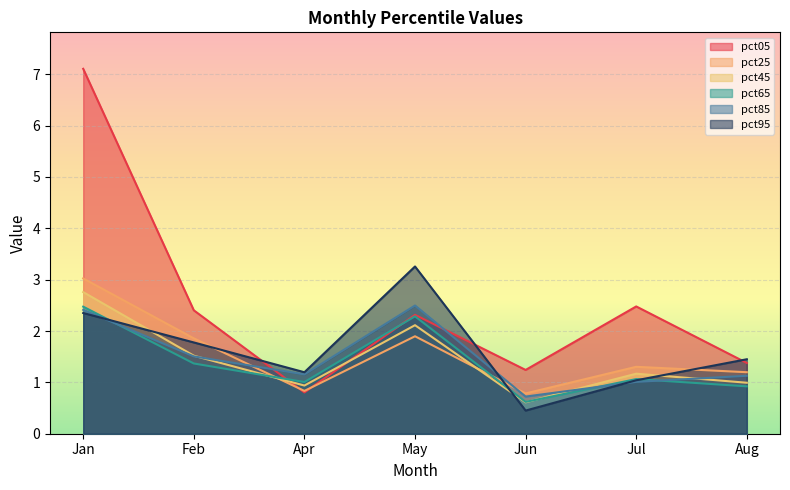

Count the number of categories in the chart.

7